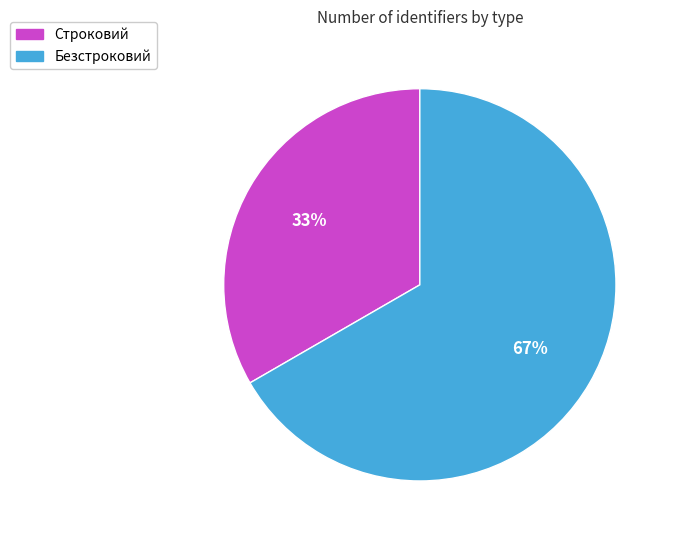

Does any single category account for the majority?

Yes